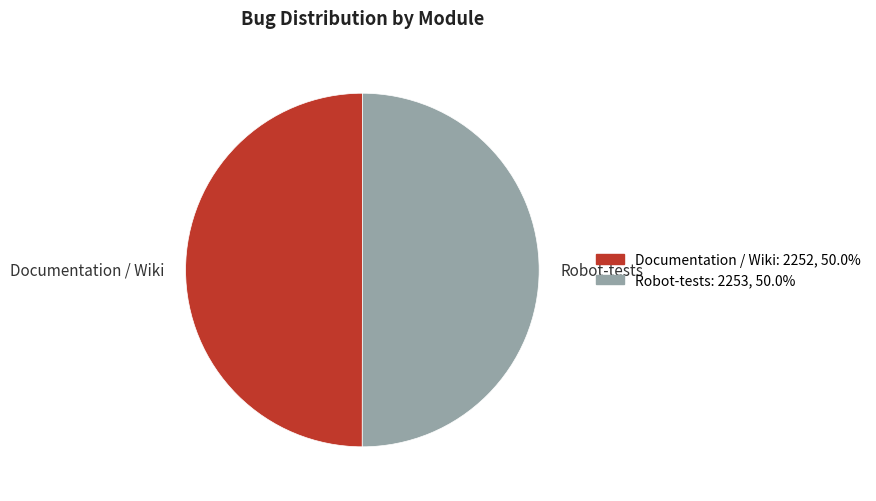

What is the ratio of the value at Robot-tests to the value at Documentation / Wiki?

1.0